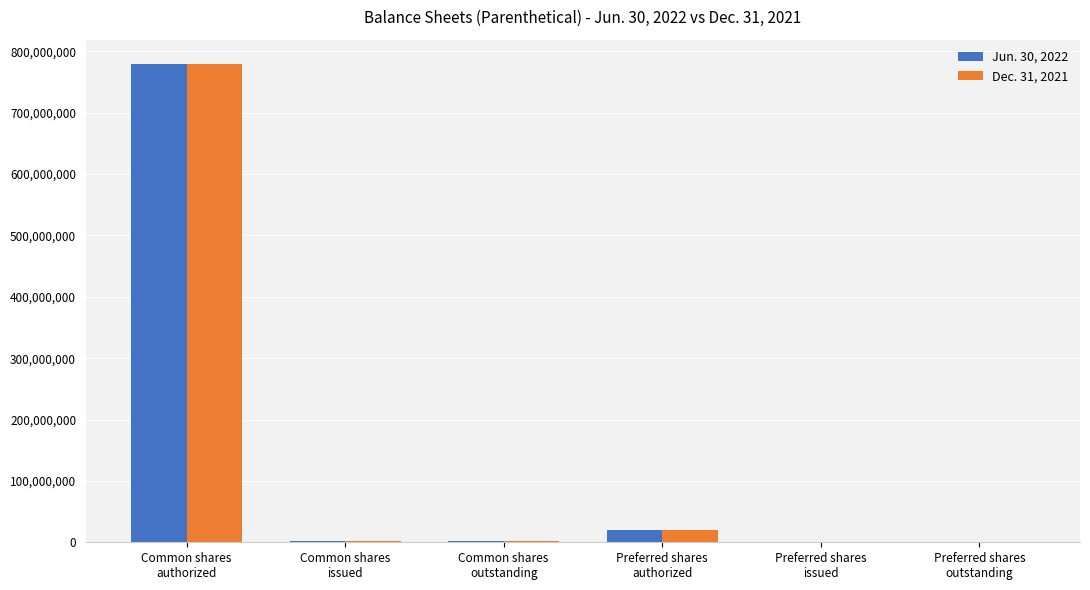

What is the total value across all series at Preferred shares
outstanding?

5040